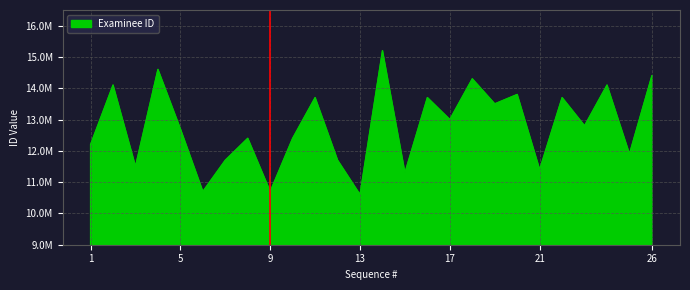

Does the chart display data point markers on the line(s)?

No